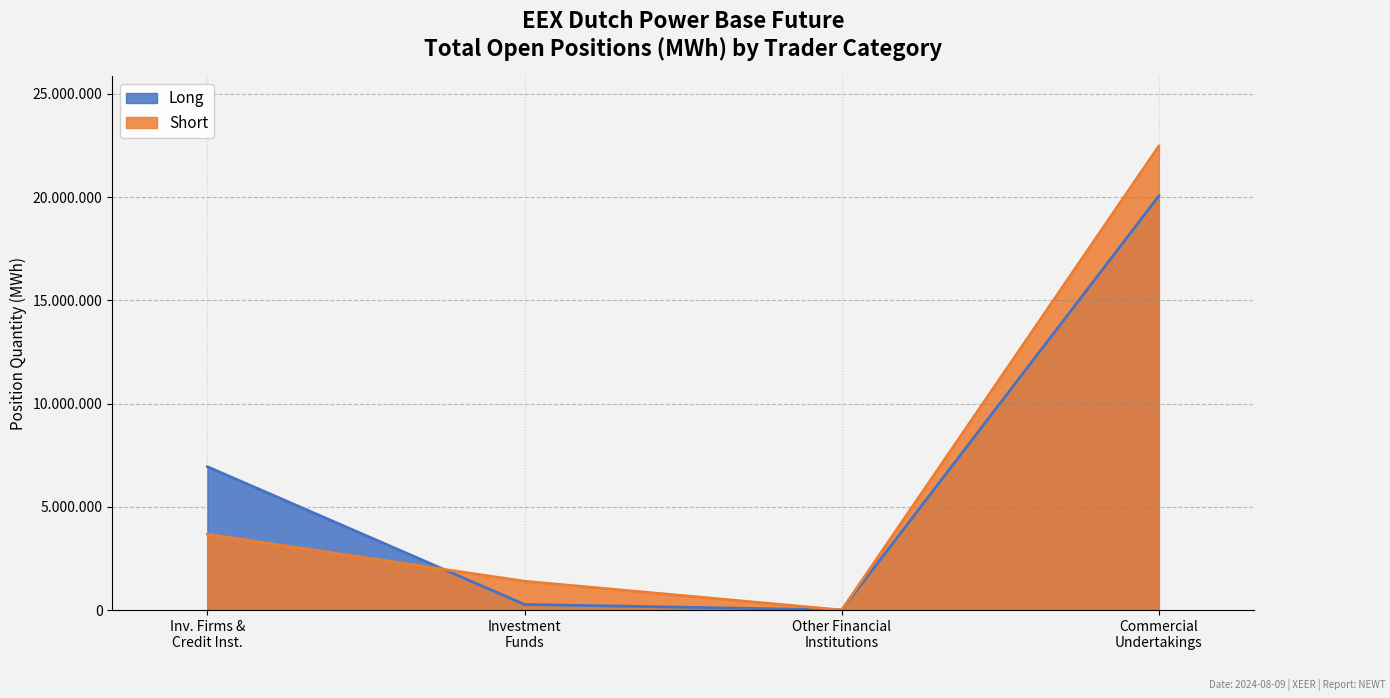

What is the label of the 4th point from the left?

Commercial Undertakings